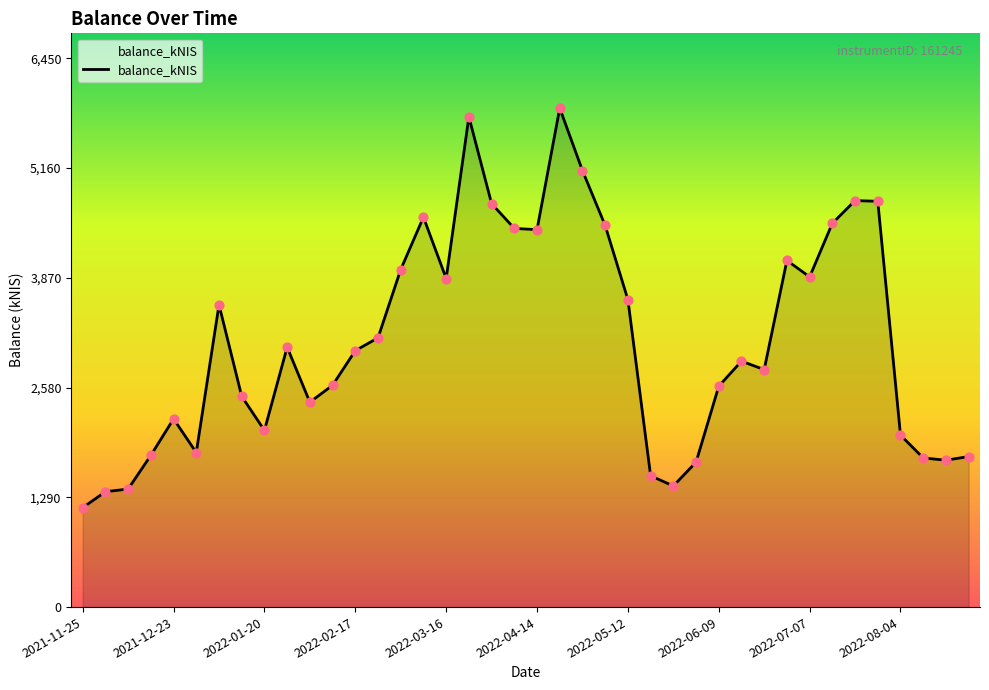

What is the difference between the maximum and minimum values?

4695.5